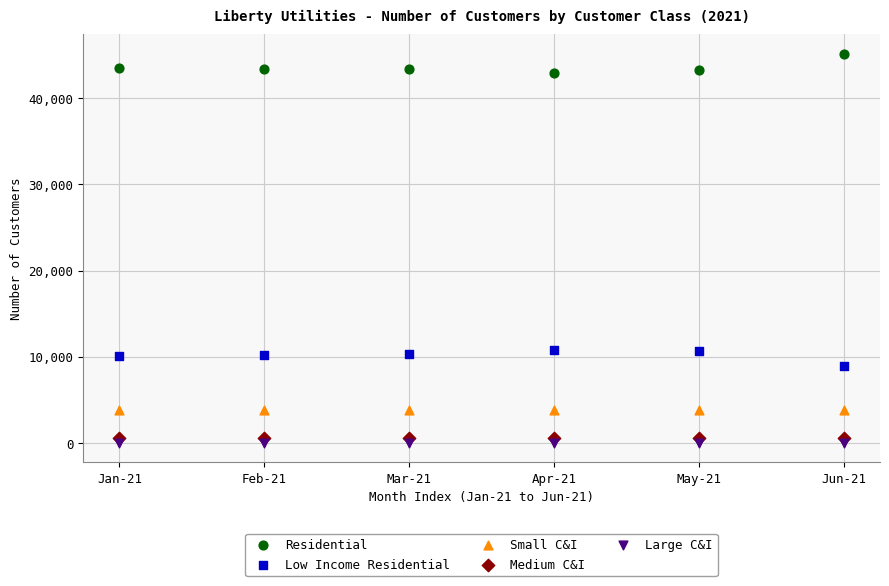

Which series contains the highest Y value?

Residential